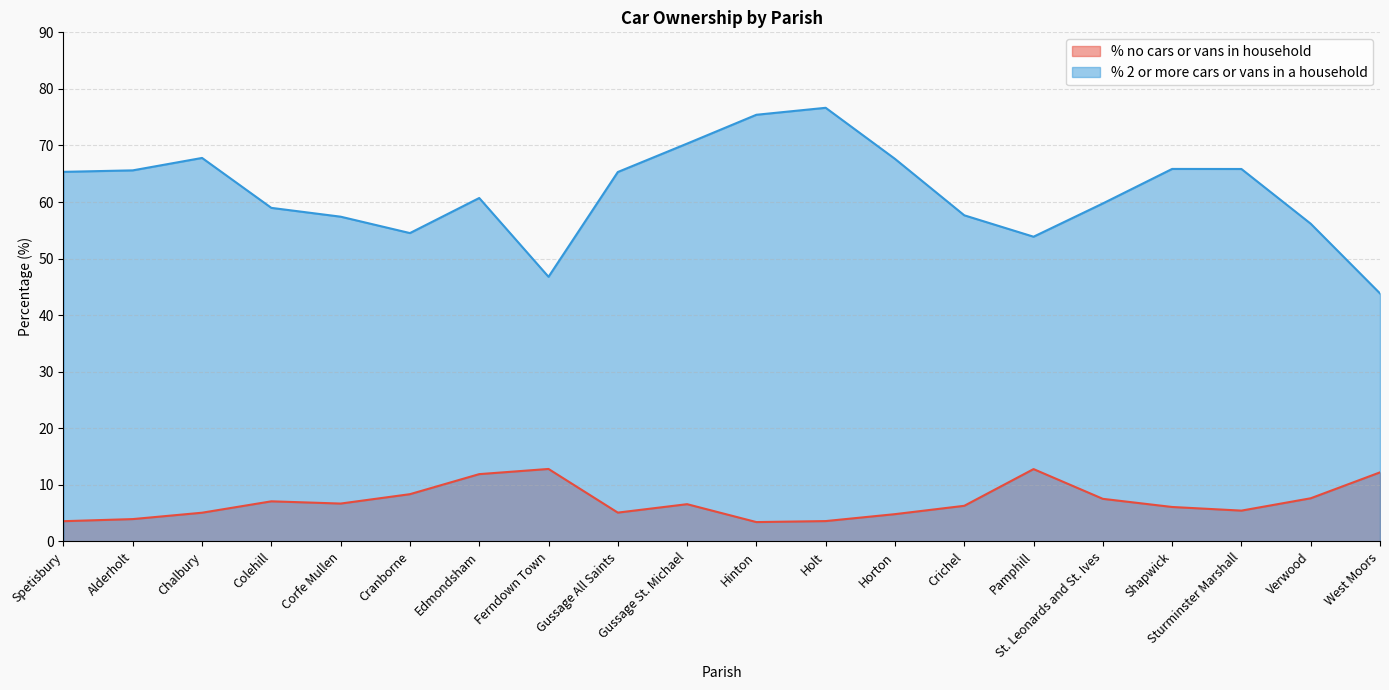

What is the smallest value displayed?

3.4